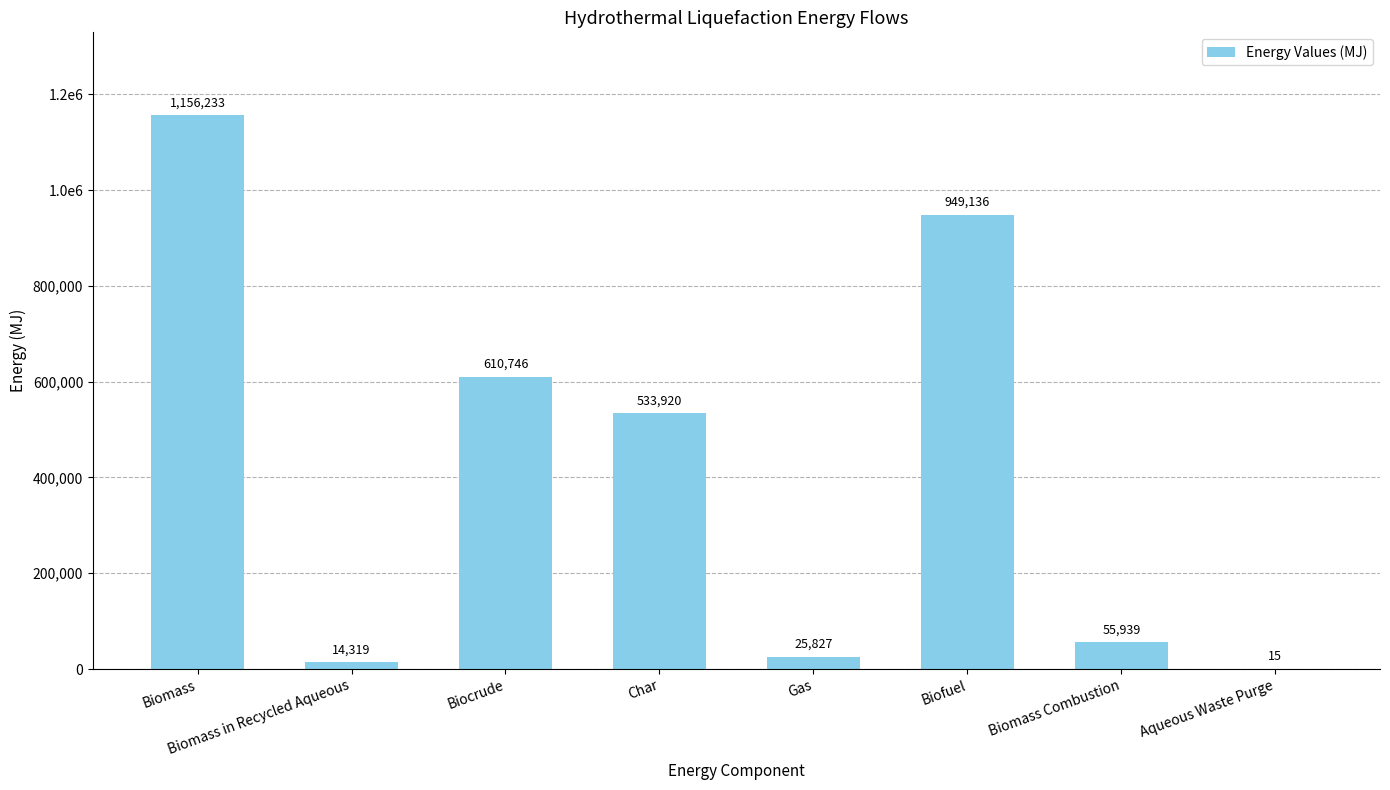

Are the bars horizontal?

No